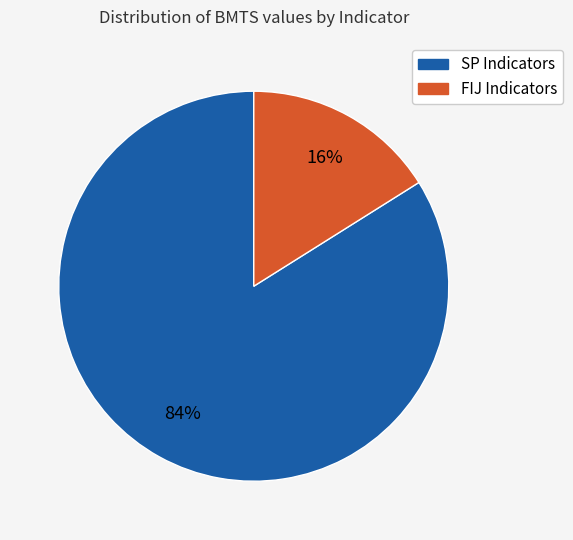

Is there any slice that represents more than half of the pie?

Yes